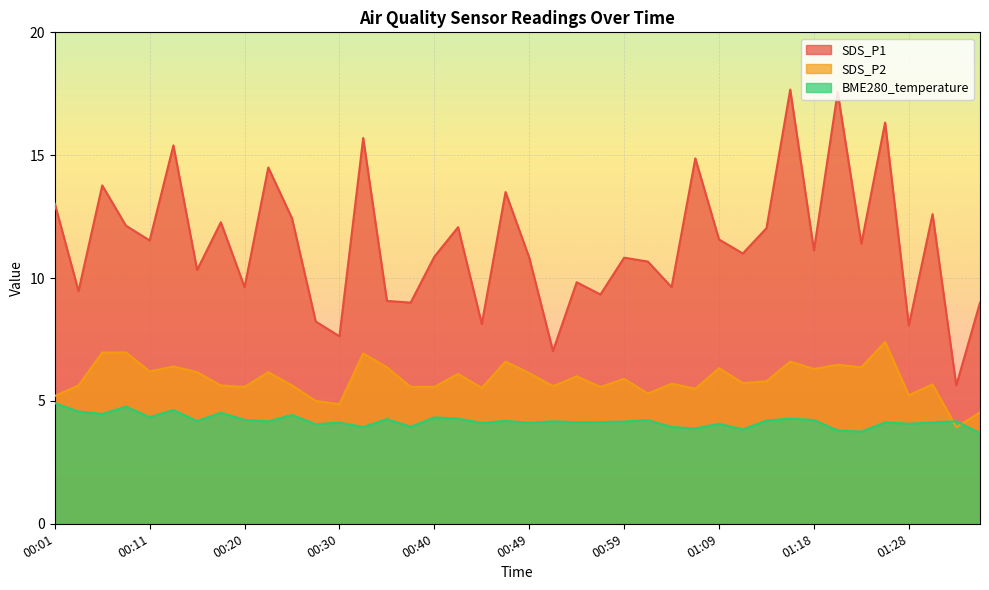

What is the value of the BME280_temperature point at the 32nd from the left?

4.3